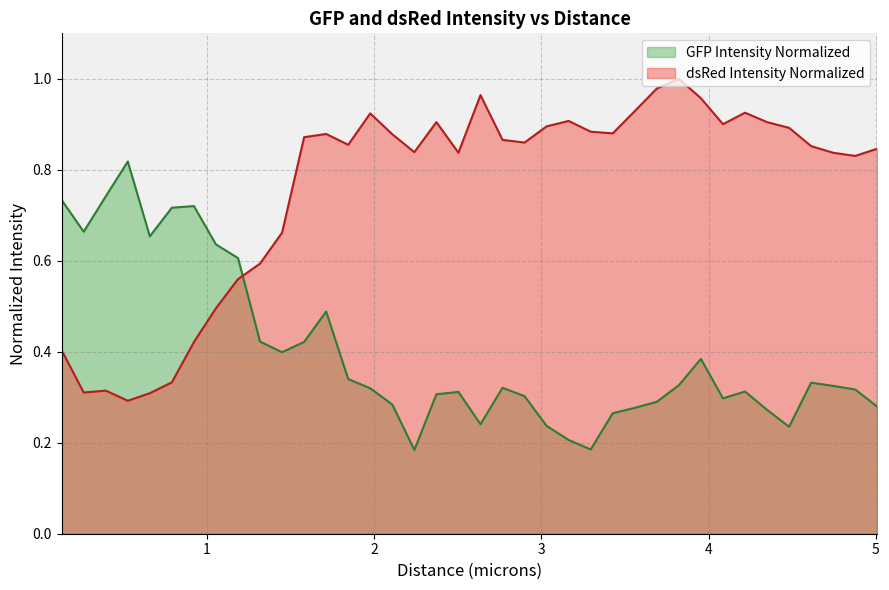

What is the difference between the highest and lowest values at 1.7132?

0.4